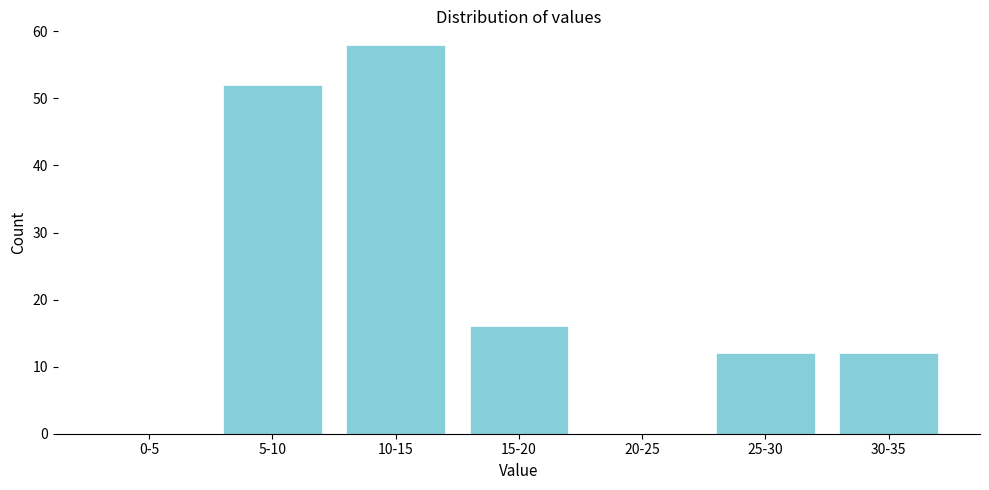

Reading left to right, what are all the values shown in this chart?

0-5=0	5-10=52	10-15=58	15-20=16	20-25=0	25-30=12	30-35=12